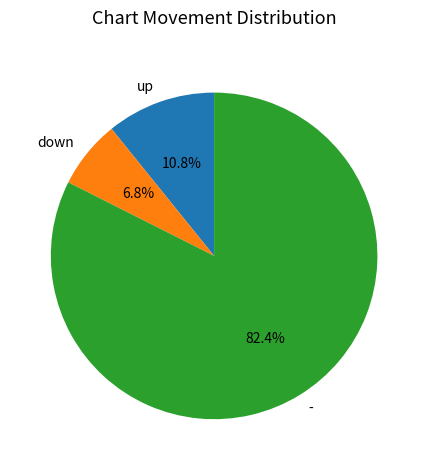

To the nearest percent, what portion does down represent?

7%